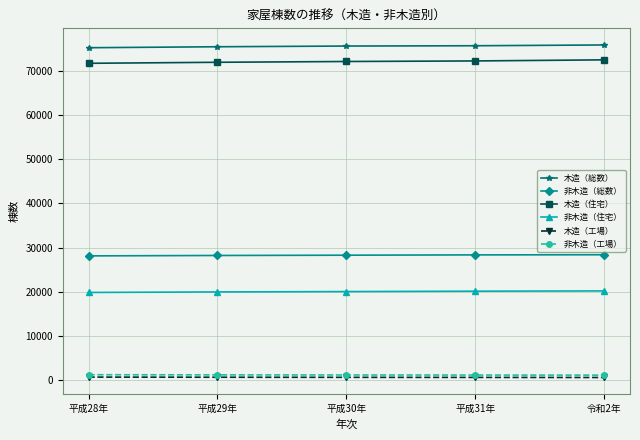

Is it true that 木造（住宅） equals 21099 at 平成28年?

False